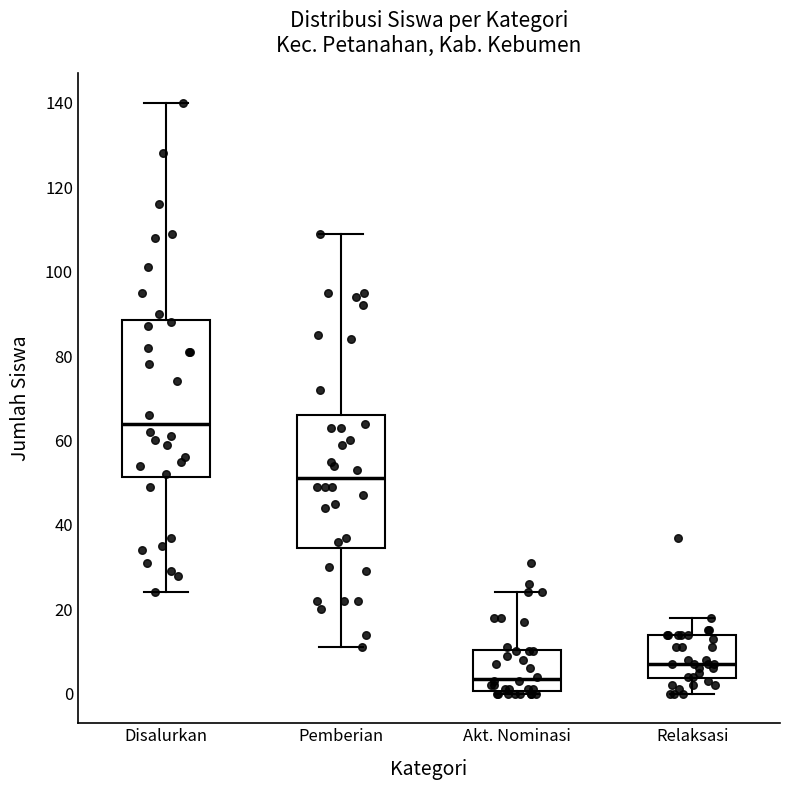

Which box is the tallest, from its lower edge to its upper edge?

Disalurkan